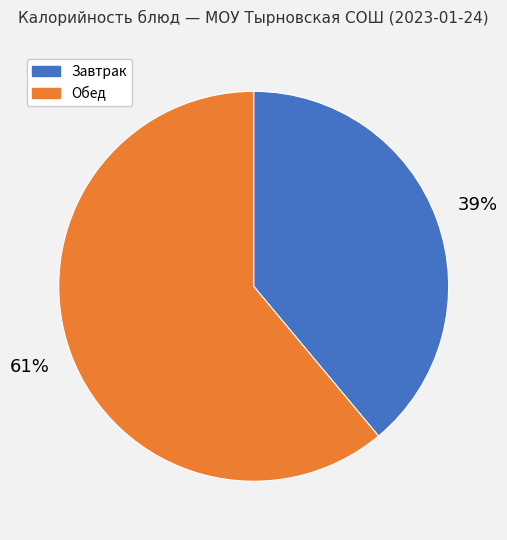

Is there a majority slice in this chart?

Yes